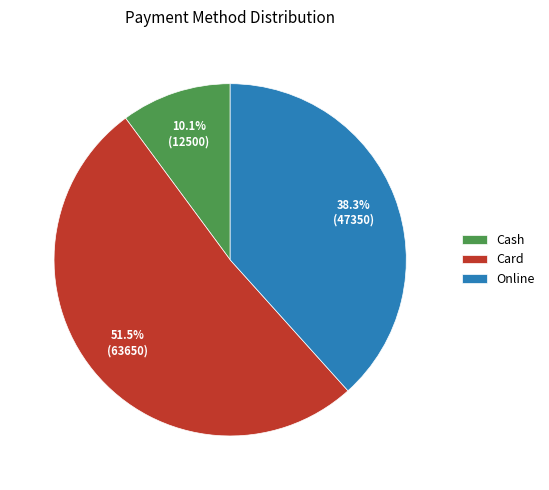

Which slice is the largest?

Card